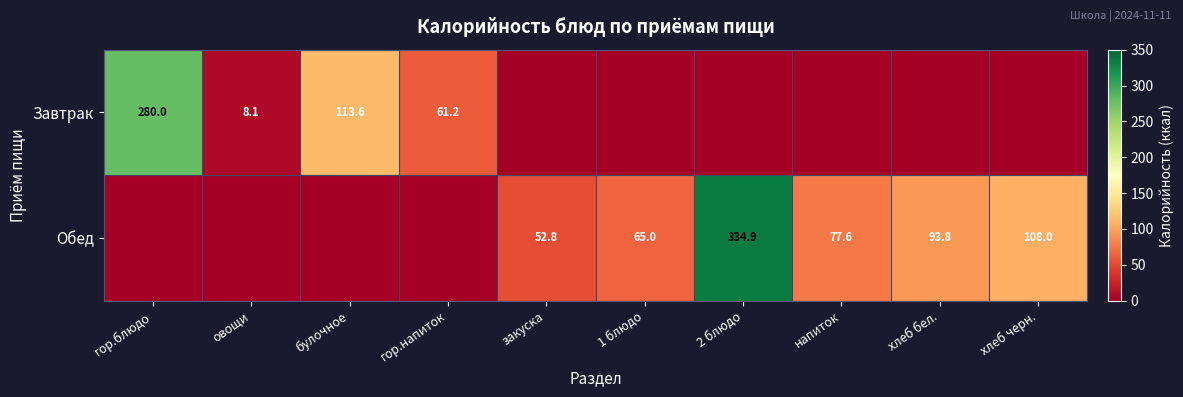

The value of Завтрак at гор.напиток is 61.2. True or false?

True